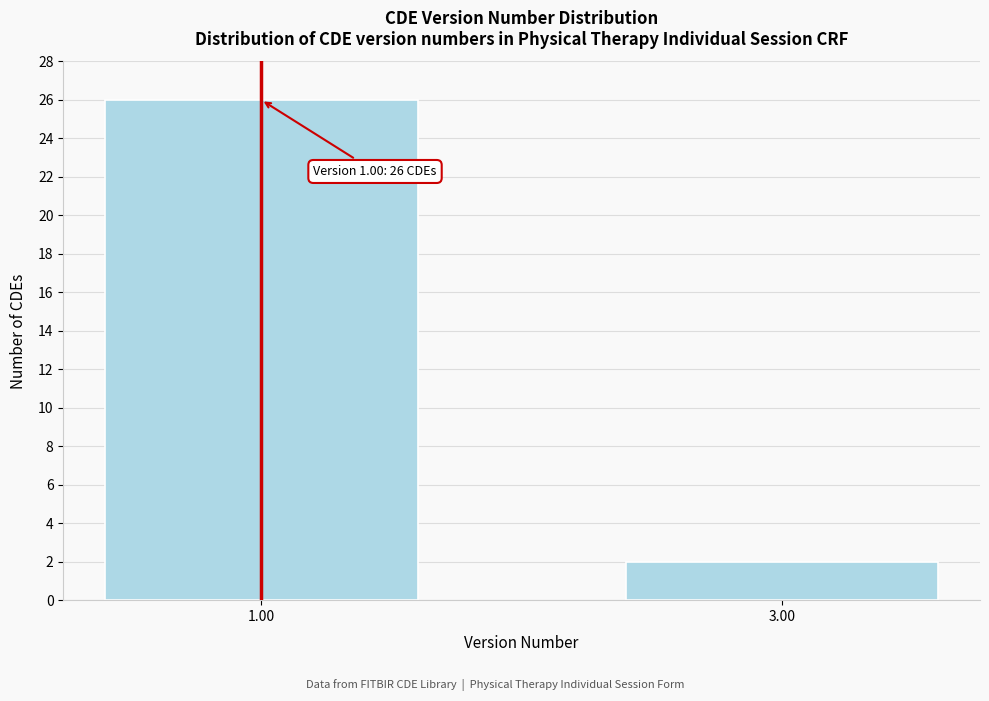

Reading right to left, list all the values displayed in this chart.

3.00=2	1.00=26